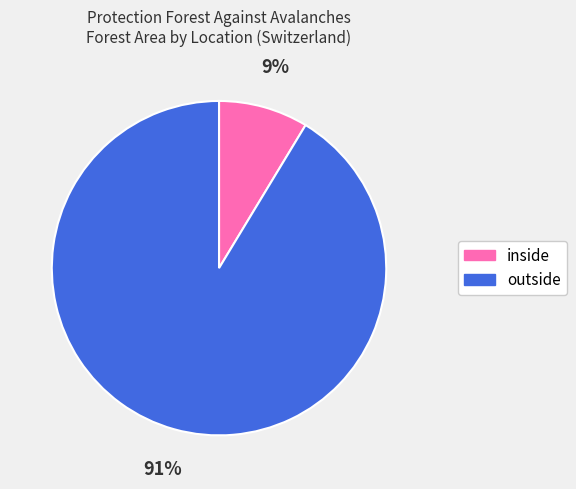

Which category accounts for the majority?

outside